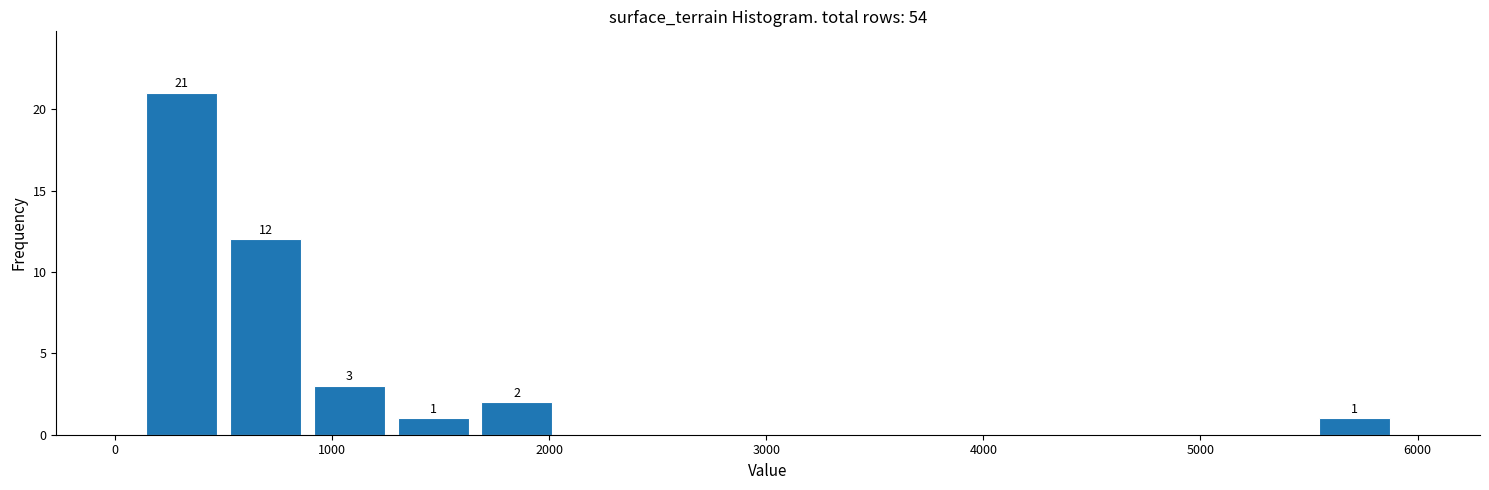

Read against the x-axis, roughly where is the centre of the tallest bar?

300